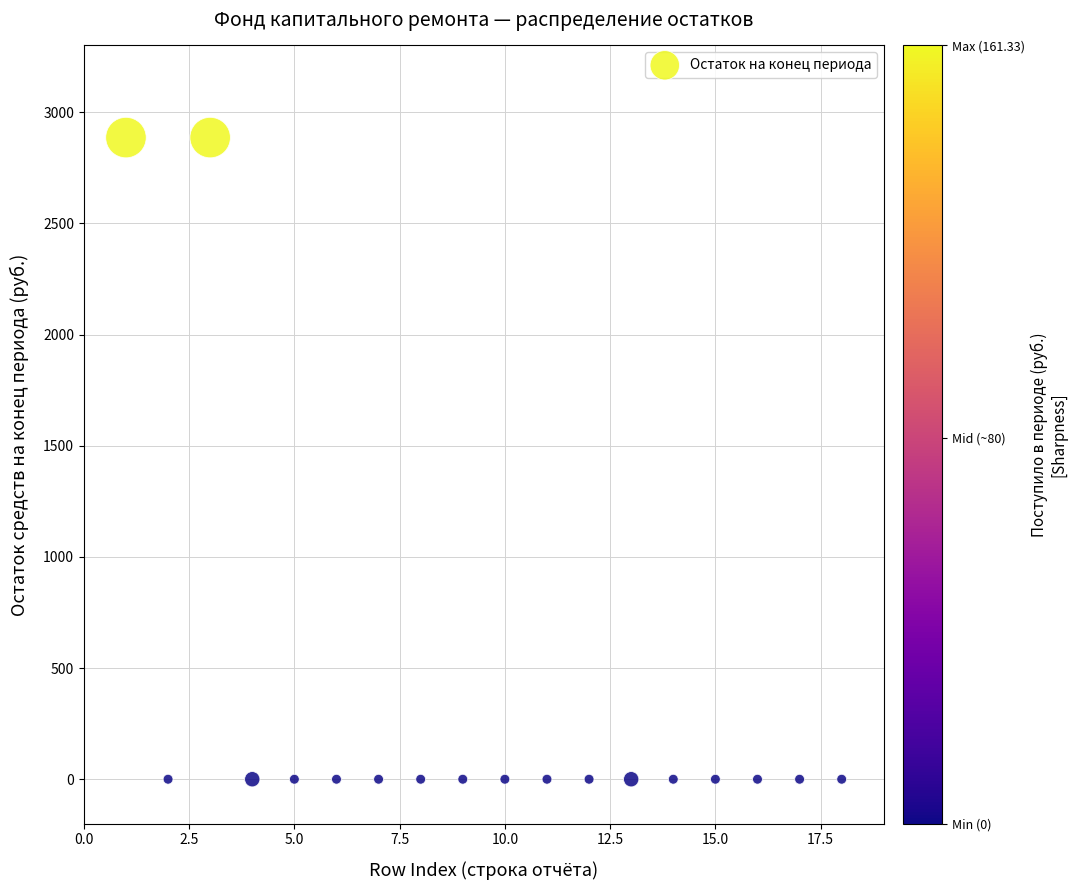

What is the range of X values (max minus min)?

17.0